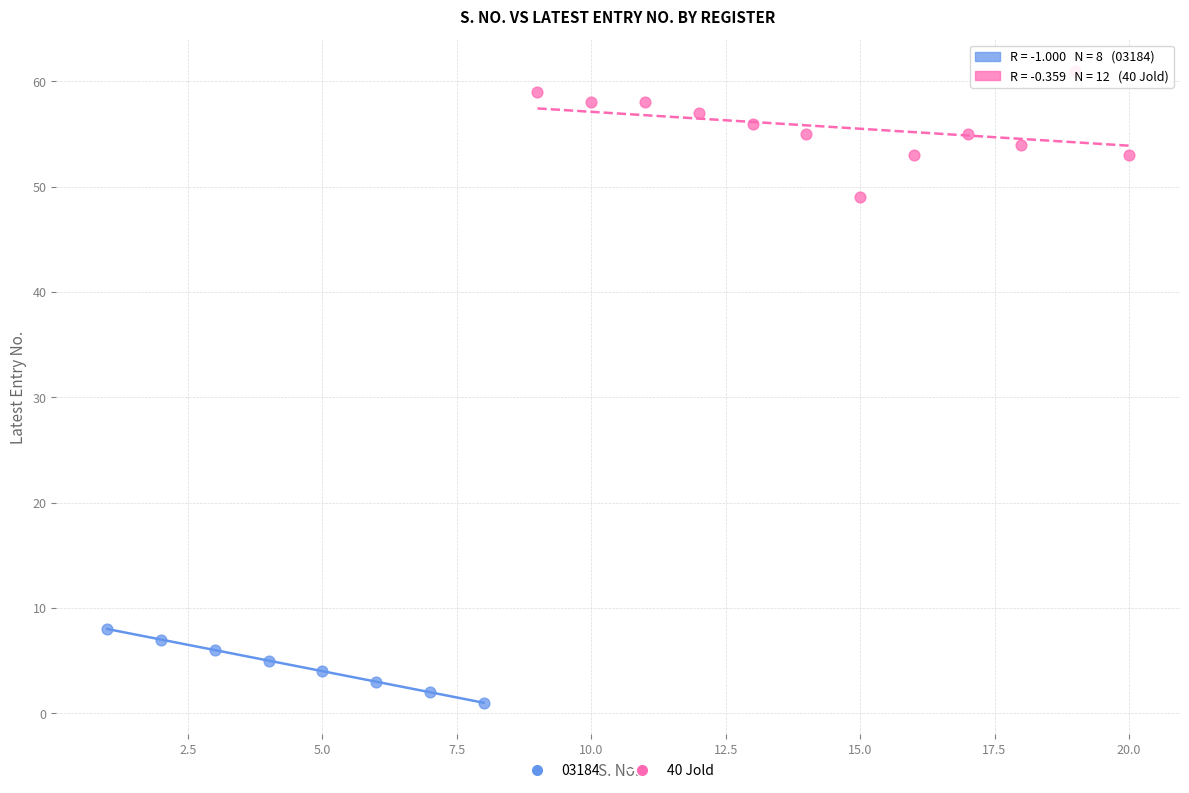

Which series contains the highest Y value?

40 Jold